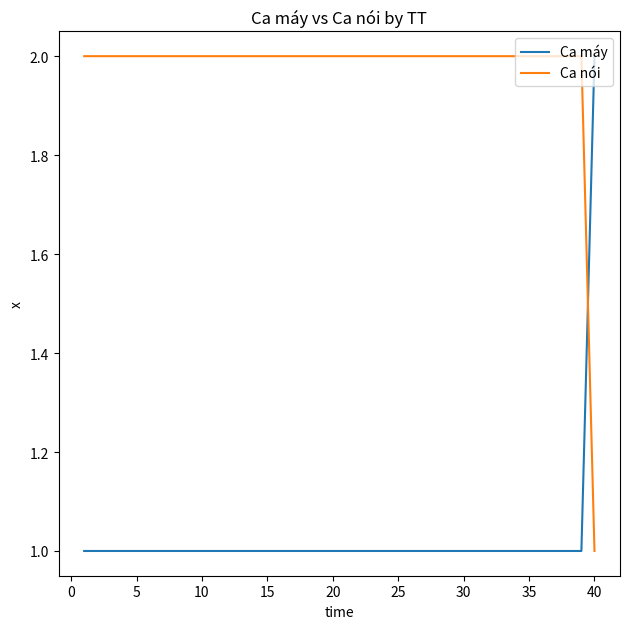

How many Ca máy values are between 1 and 2?

40